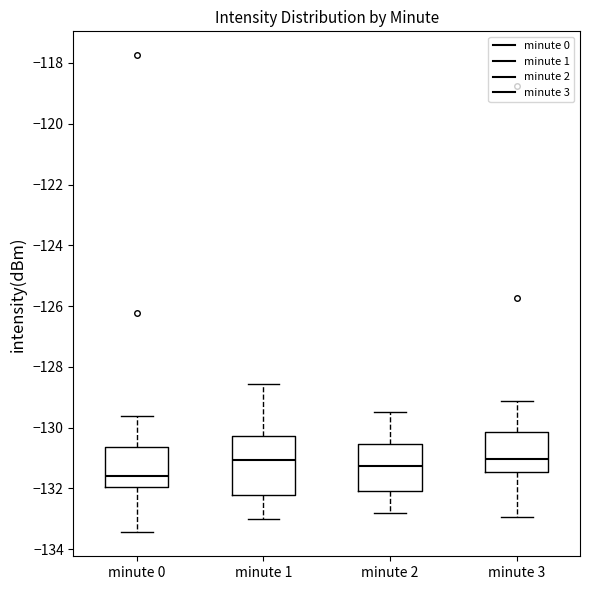

Which box is the tallest, from its lower edge to its upper edge?

minute 1